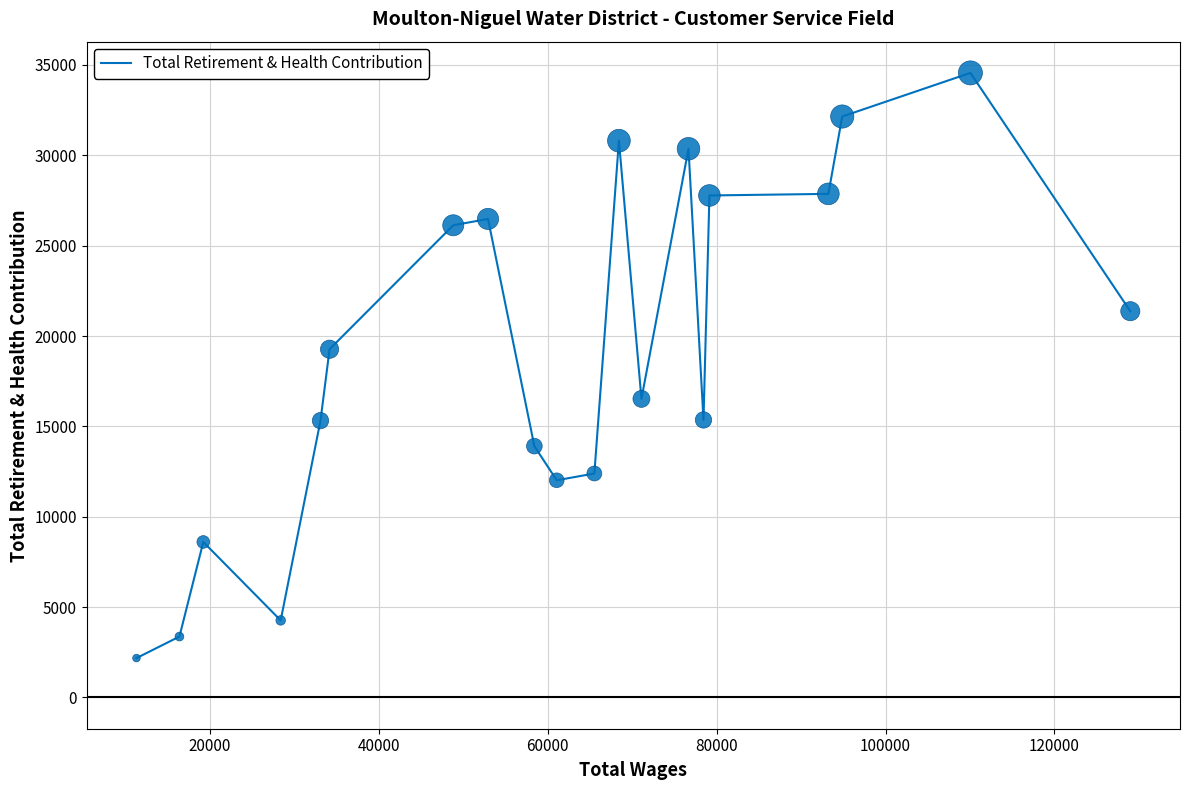

What is the difference between the maximum and minimum values?

32377